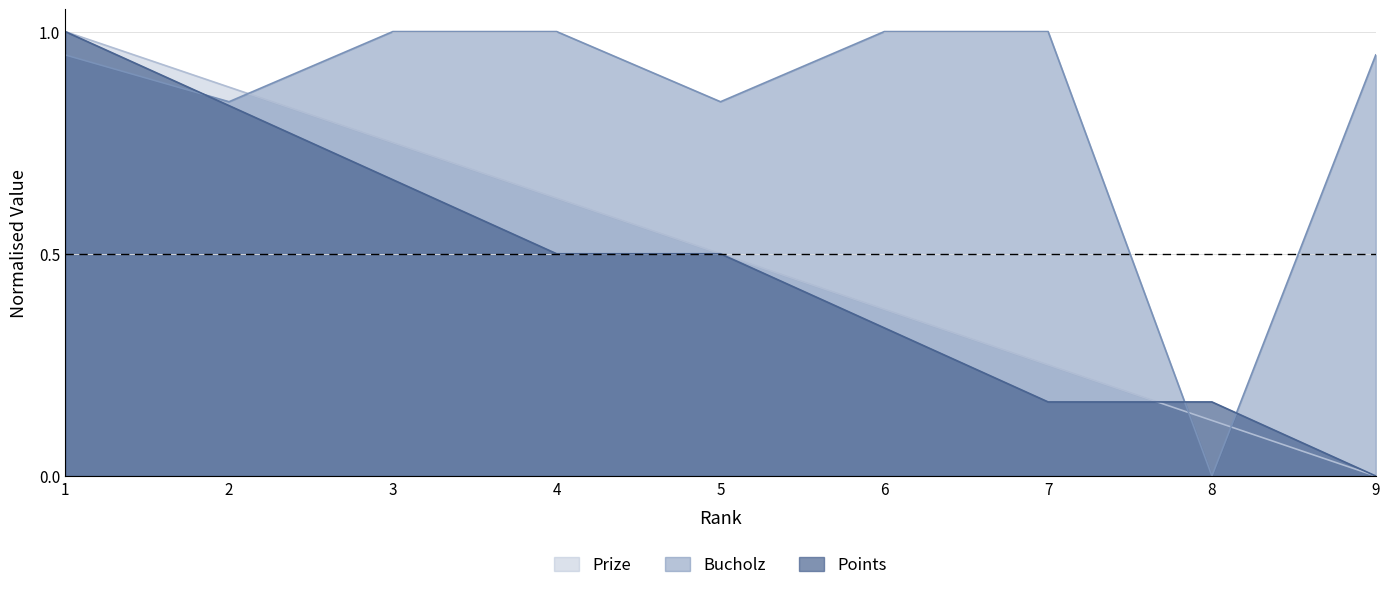

Rank the categories by Bucholz value from lowest to highest.

8, 2, 5, 1, 9, 3, 4, 6, 7